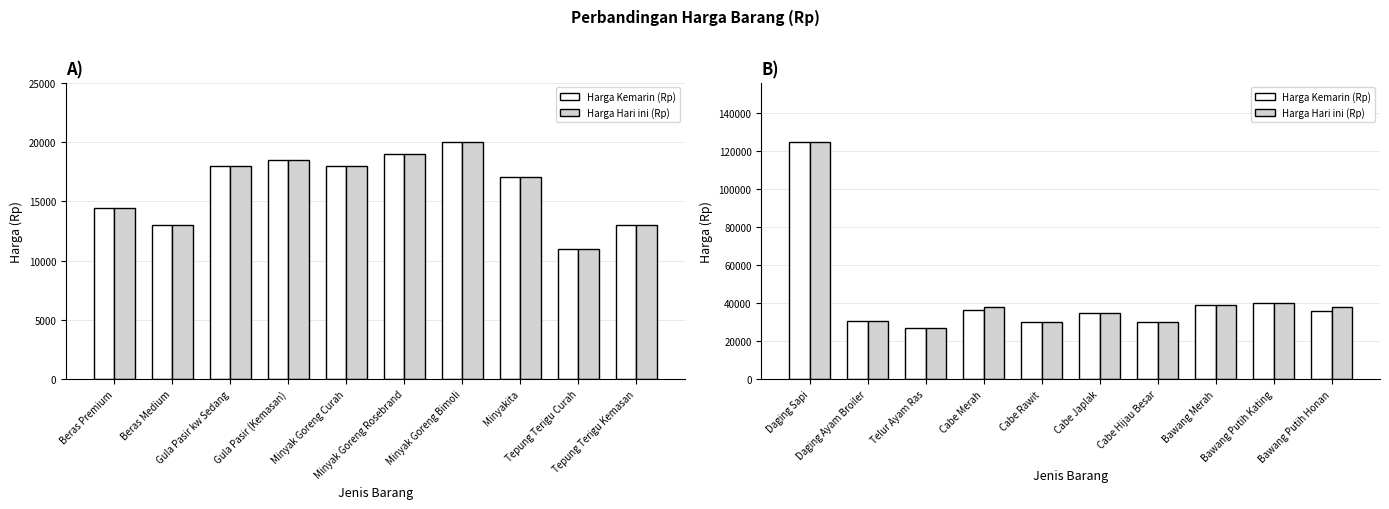

How many series are shown in this chart?

2